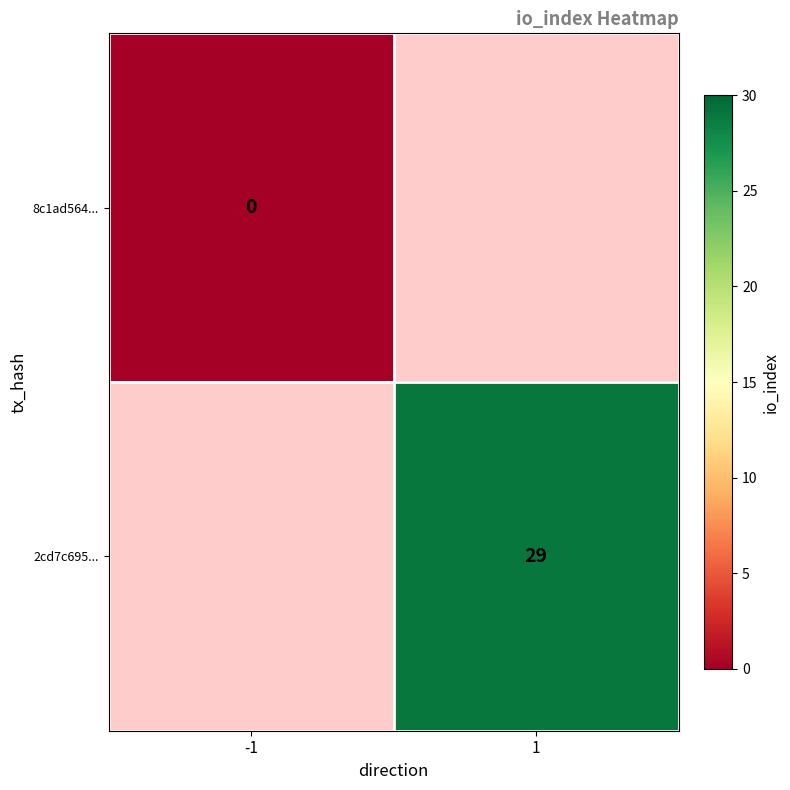

Which category has the lowest value in the 2cd7c695... series?

-1